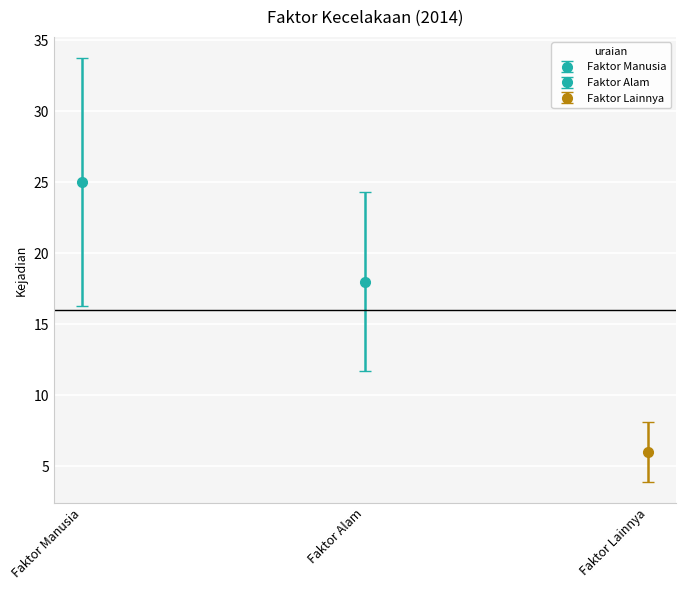

How many values are between 6 and 25?

3